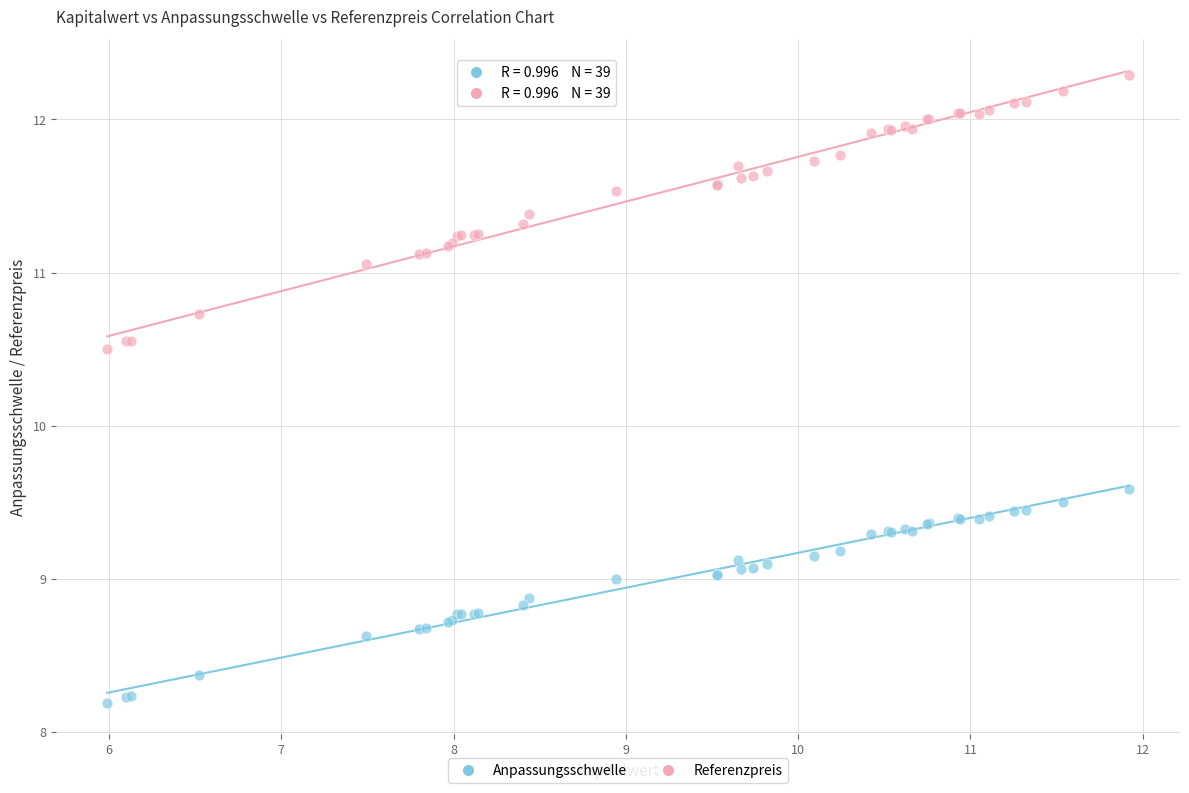

In the Referenzpreis series, what Y value is closest to 11?

11.1